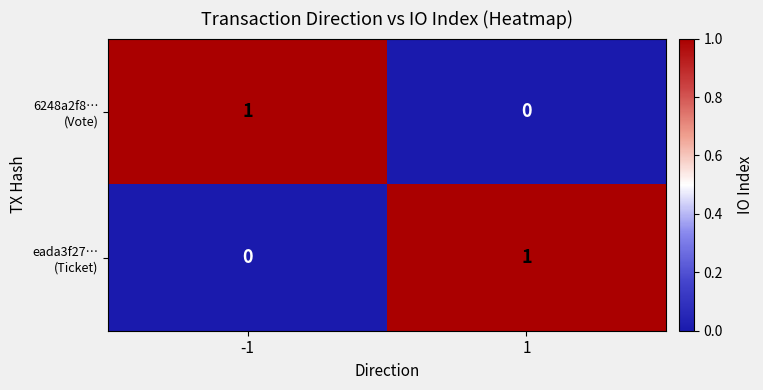

What is the maximum value shown in the chart?

1